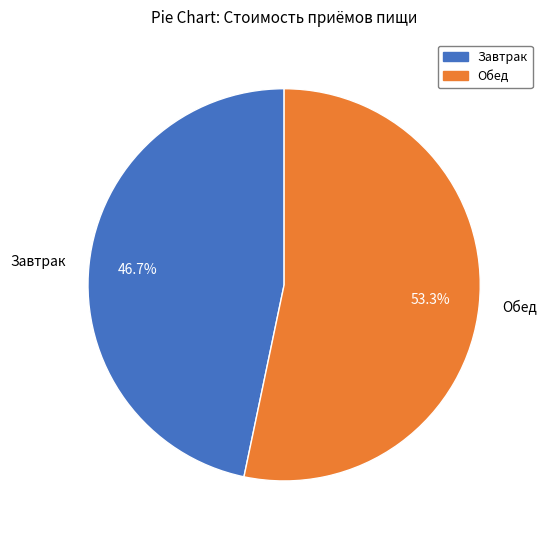

Rank the categories by value from lowest to highest.

Завтрак, Обед